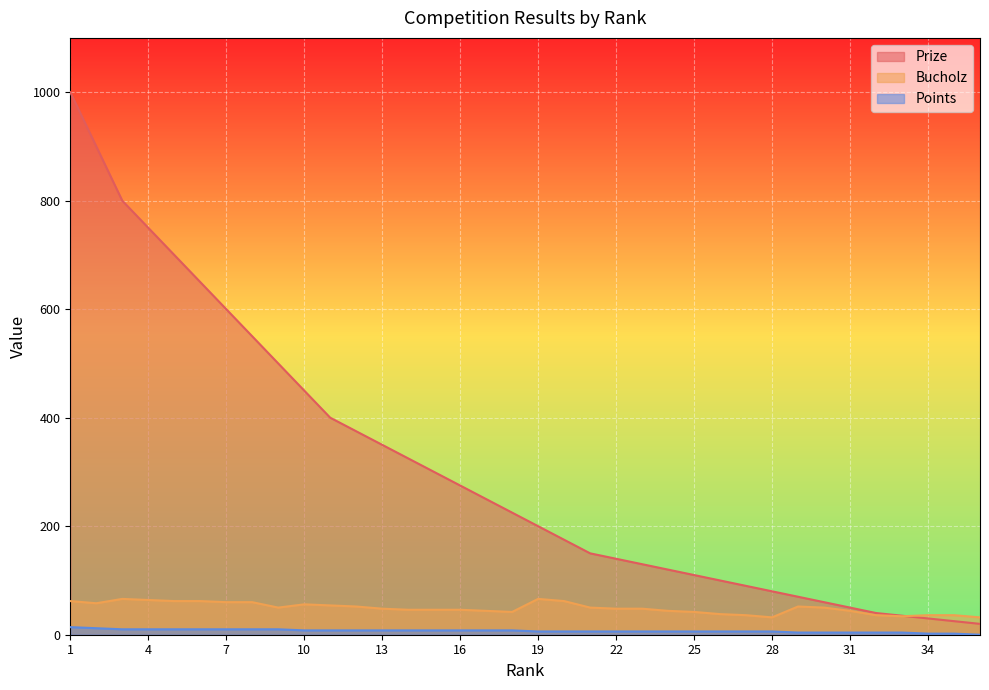

How many data points does each series have?

36